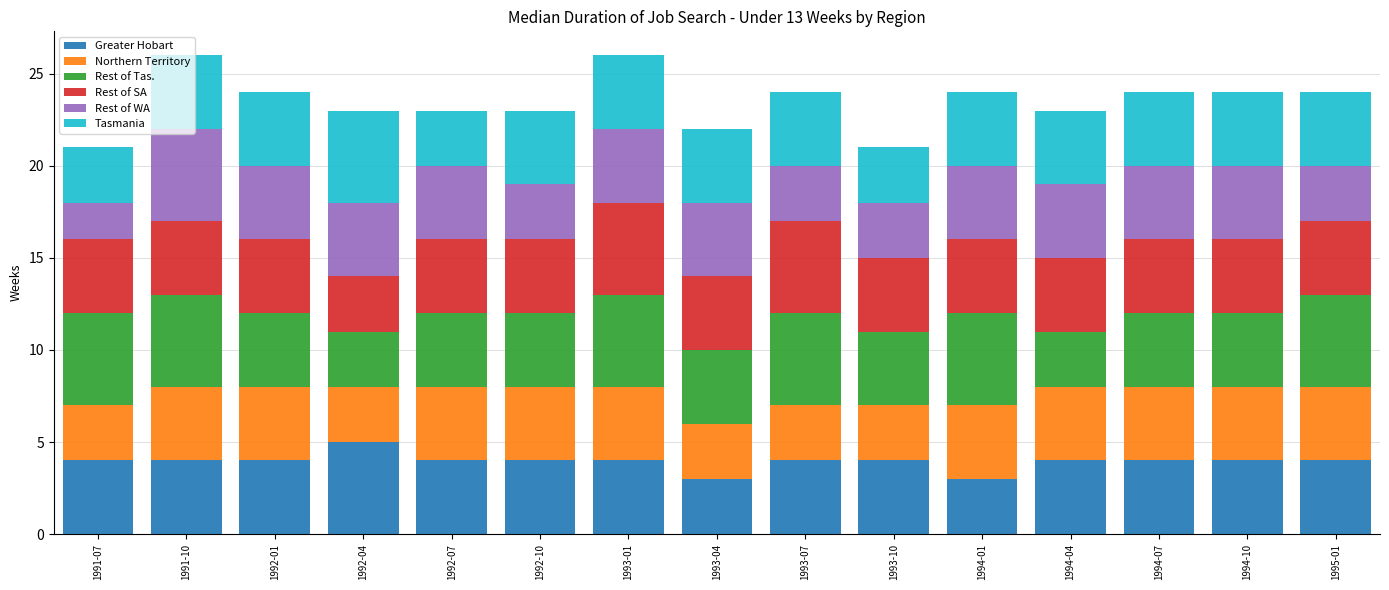

What is the highest value of the Greater Hobart series?

5